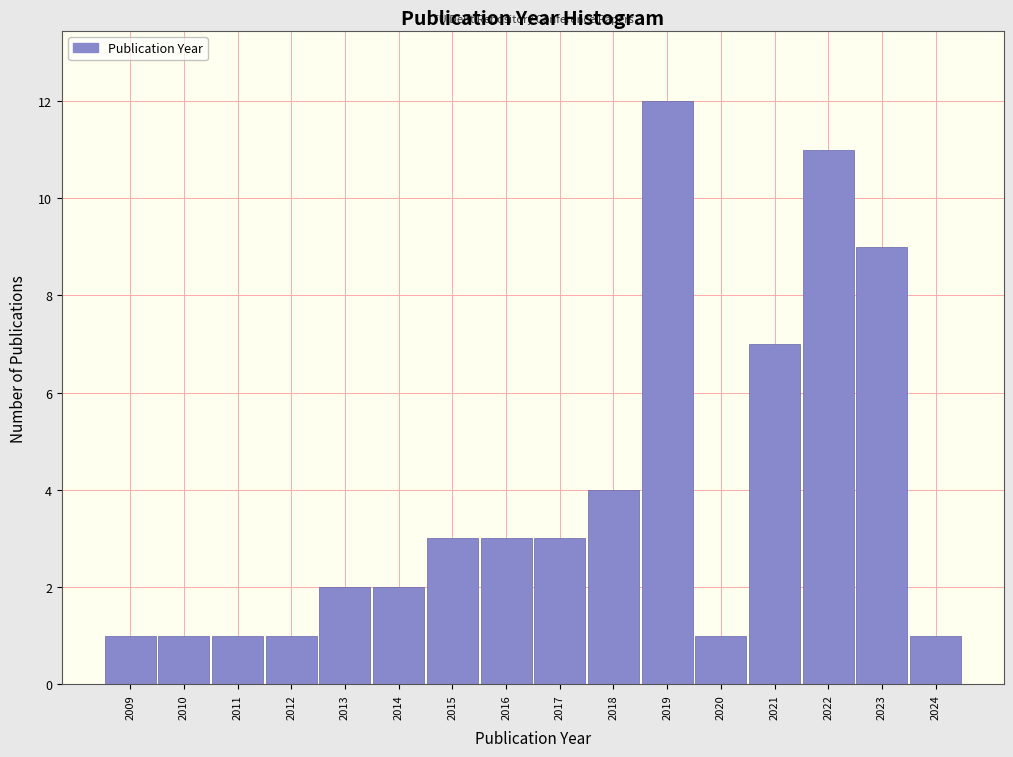

What is the height of the bar covering 2014.5 to 2015.5 on the x-axis? The values are not printed on the chart, so give them approximately, as read against the axis.

3